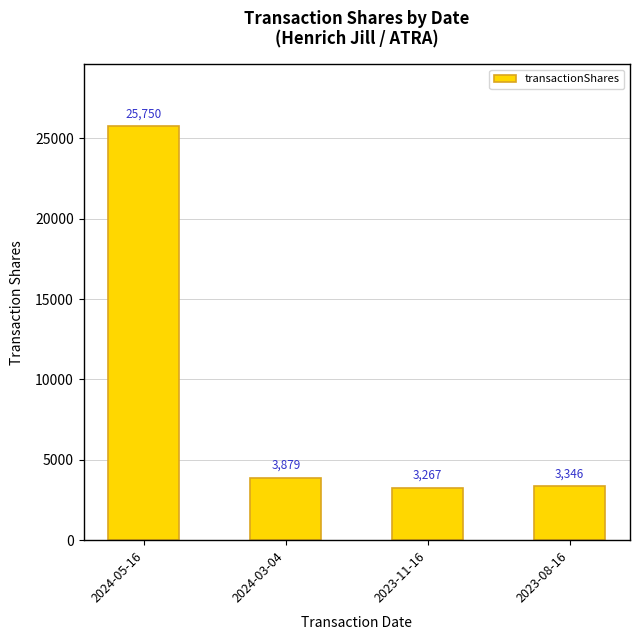

How many series are shown in this chart?

1